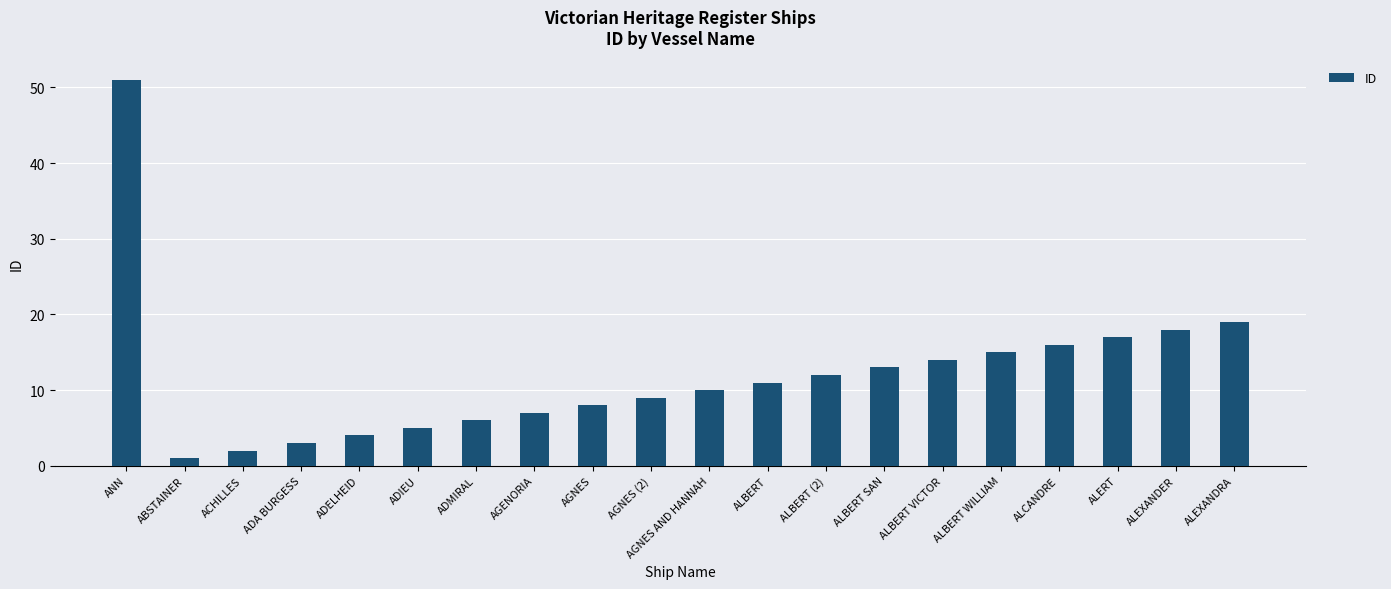

How many bars are there in total?

20